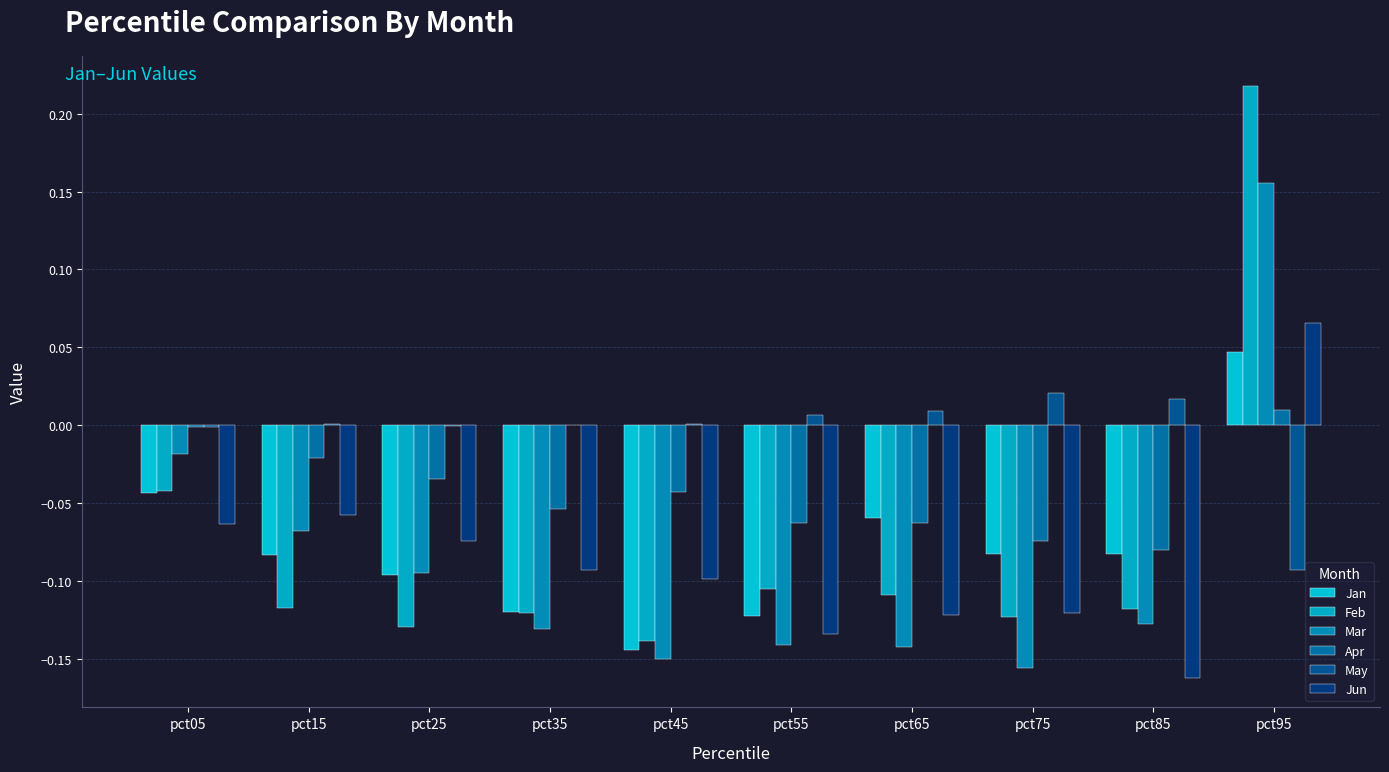

Are the bars grouped side by side (vs. stacked)?

Yes